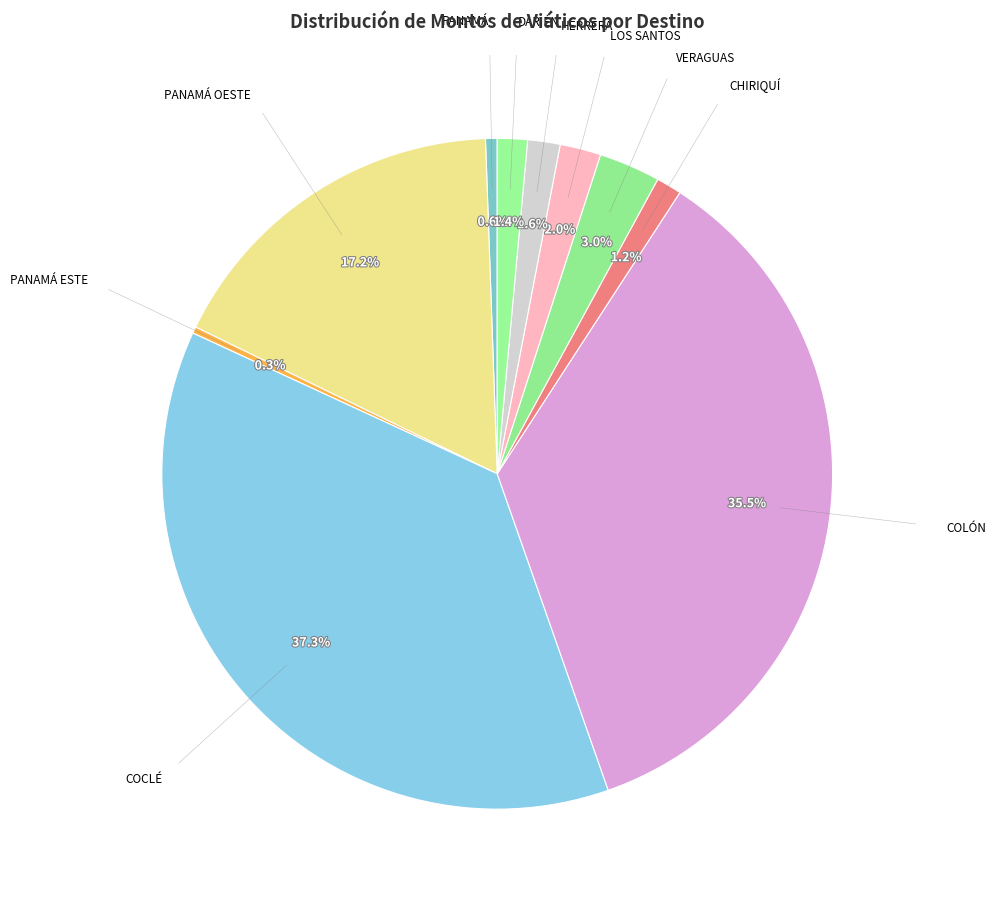

True or false: PANAMÁ accounts for 1% of the total.

True